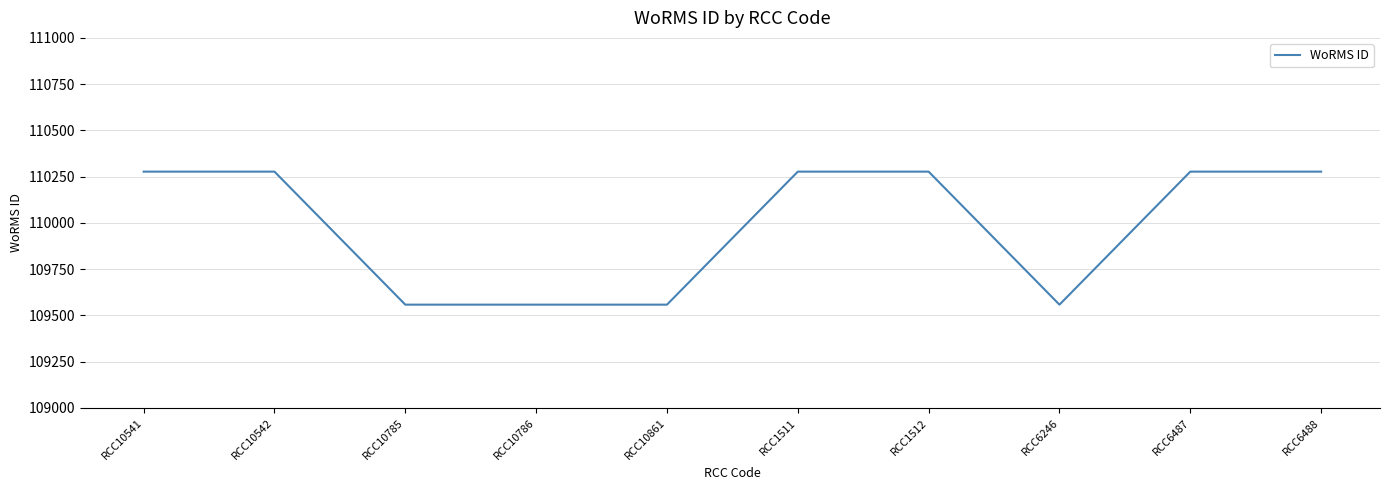

What is the maximum value shown in the chart?

110277